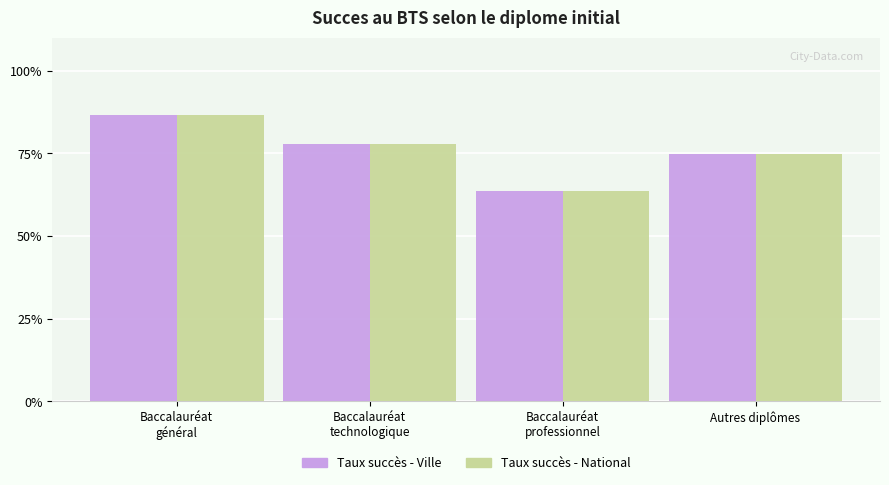

Which category has the highest value in the Taux succès - National series?

Baccalauréat
général